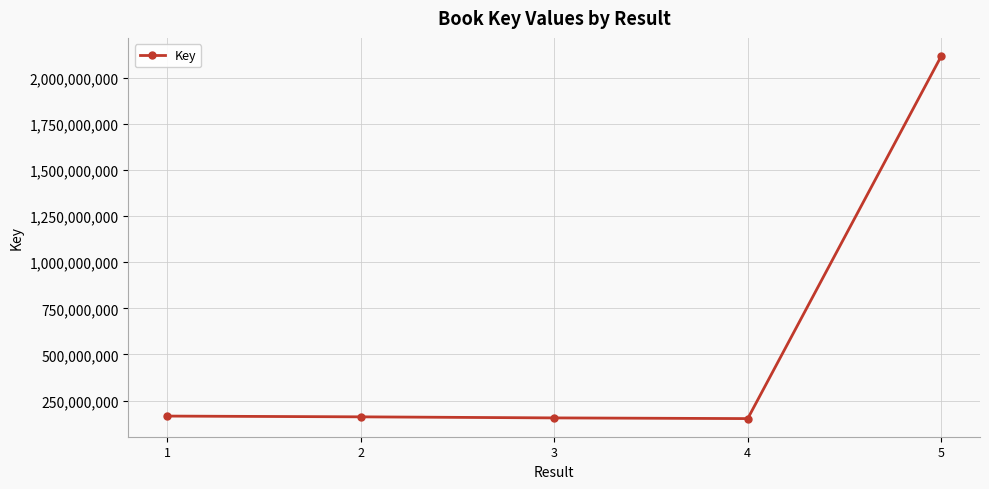

What is the sum of all values?

2753818334